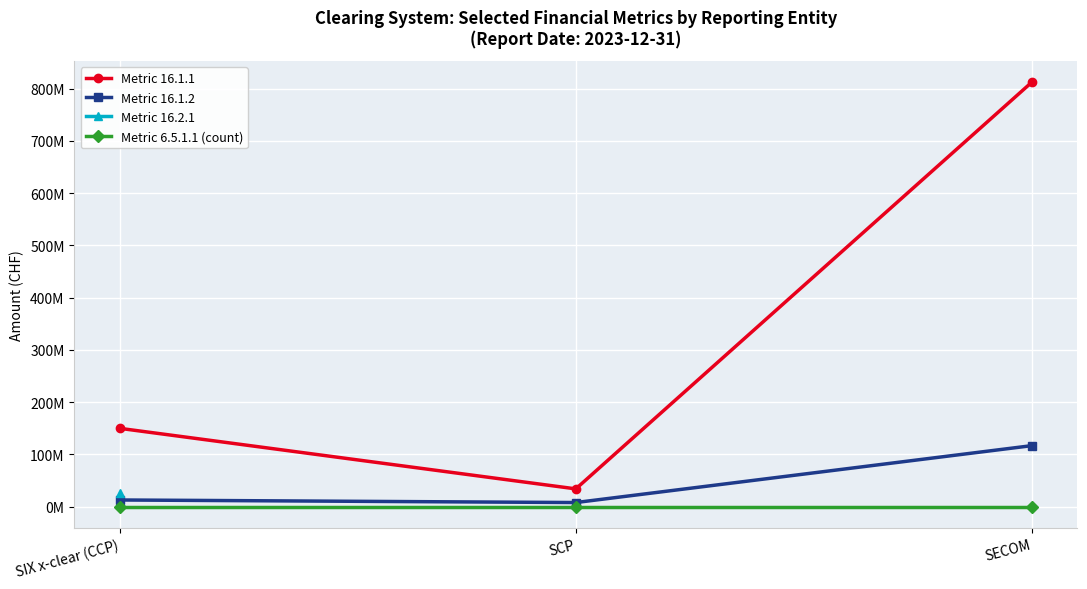

What is the difference between the maximum and minimum values in the Metric 16.1.2 series?

108850258.7